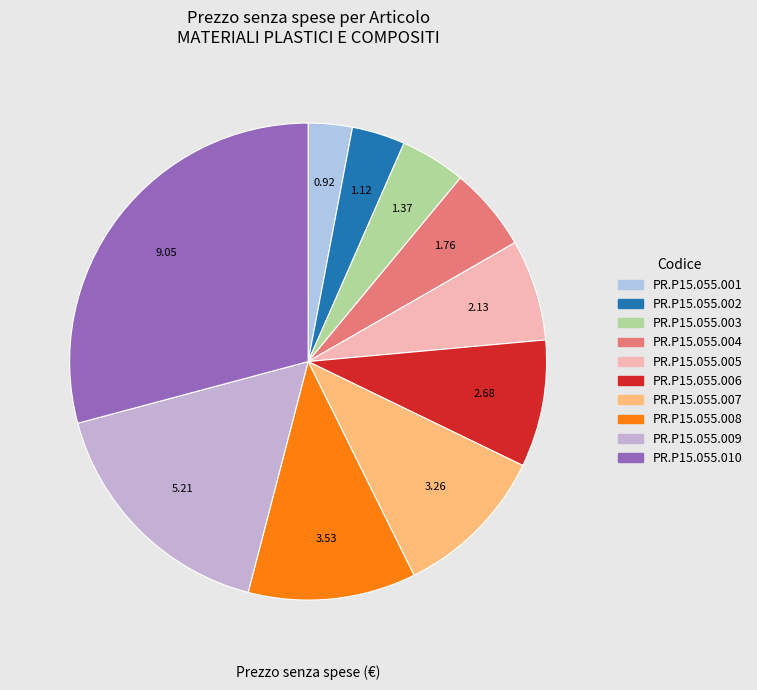

What is the largest slice in the pie chart?

PR.P15.055.010